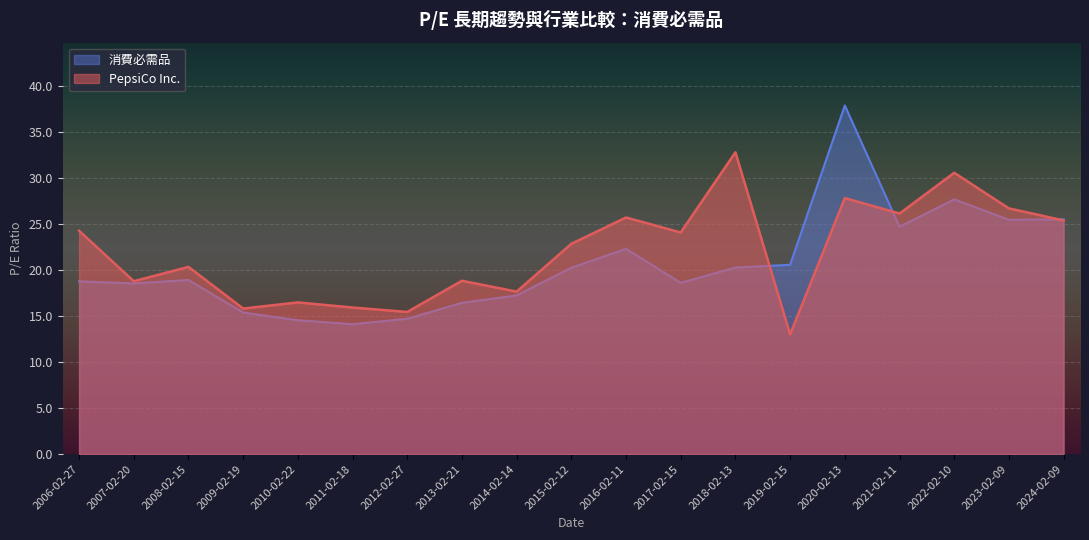

Which series has the largest total across all categories?

PepsiCo Inc.